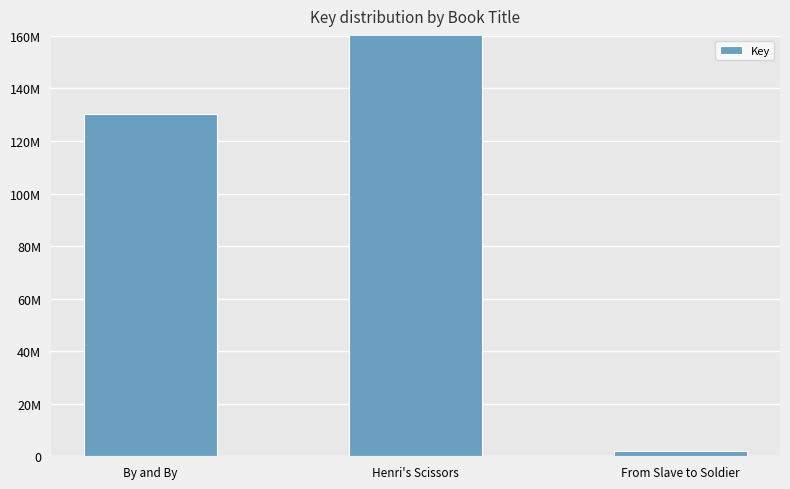

What is the approximate value at By and By, to the nearest 100?

130107000